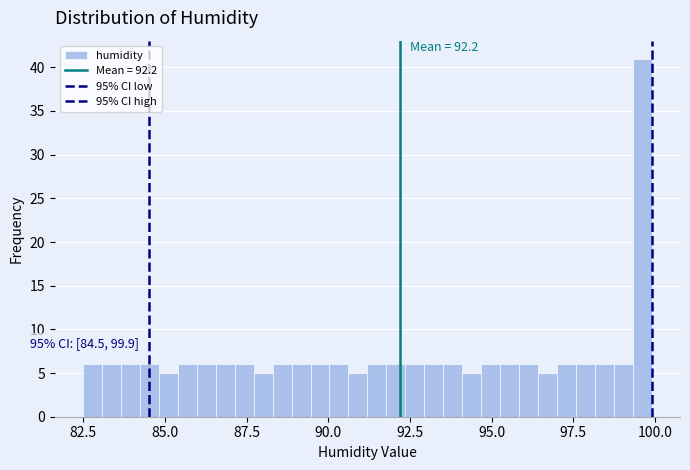

Read against the x-axis, roughly where is the centre of the tallest bar?

99.5